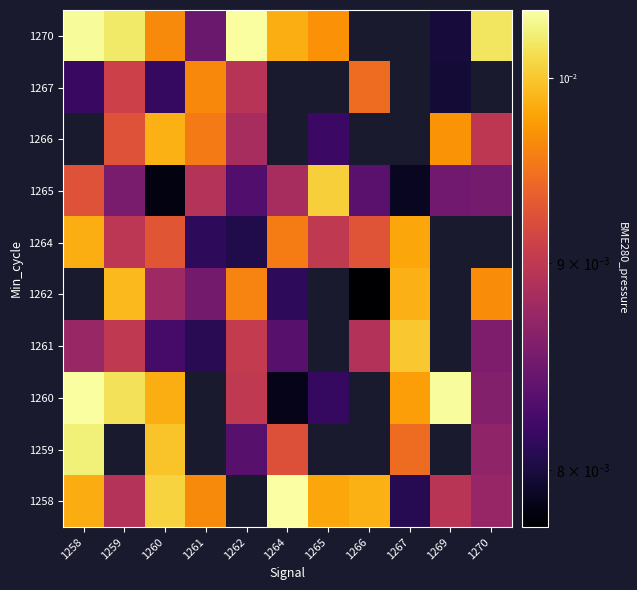

The value of 1260 at 1259 is 0.0. True or false?

False